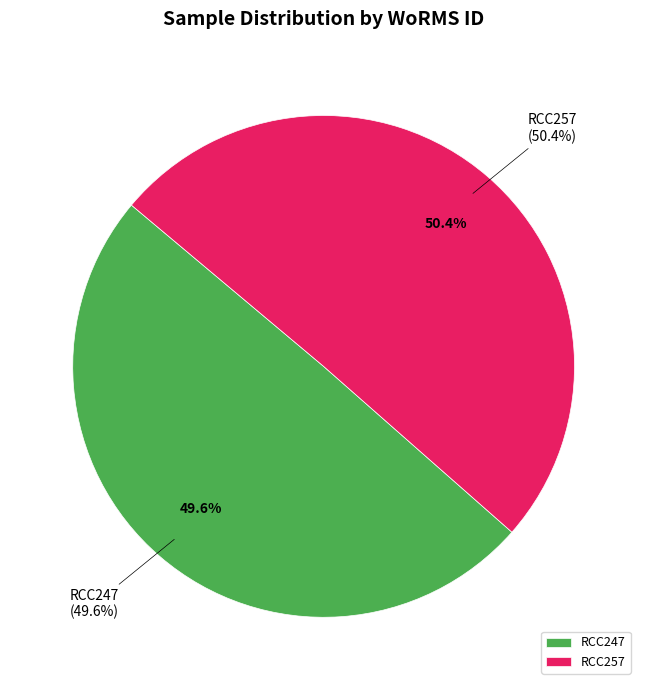

To the nearest percent, what is the combined percentage of RCC257 and RCC247?

100%